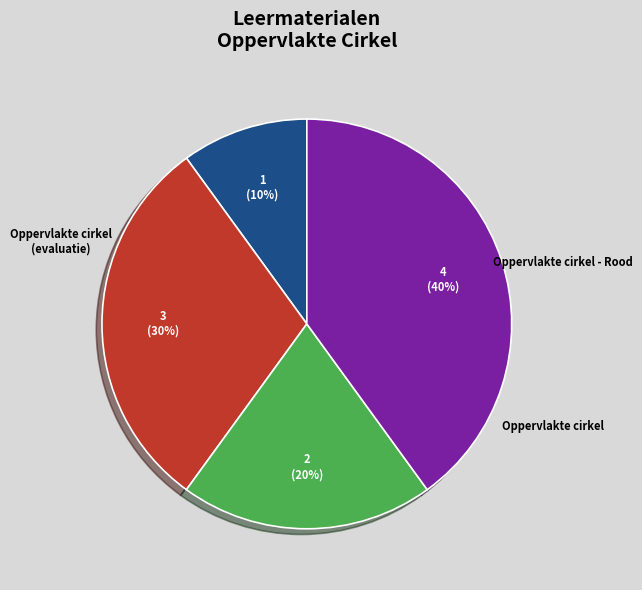

Is there any slice that represents more than half of the pie?

No